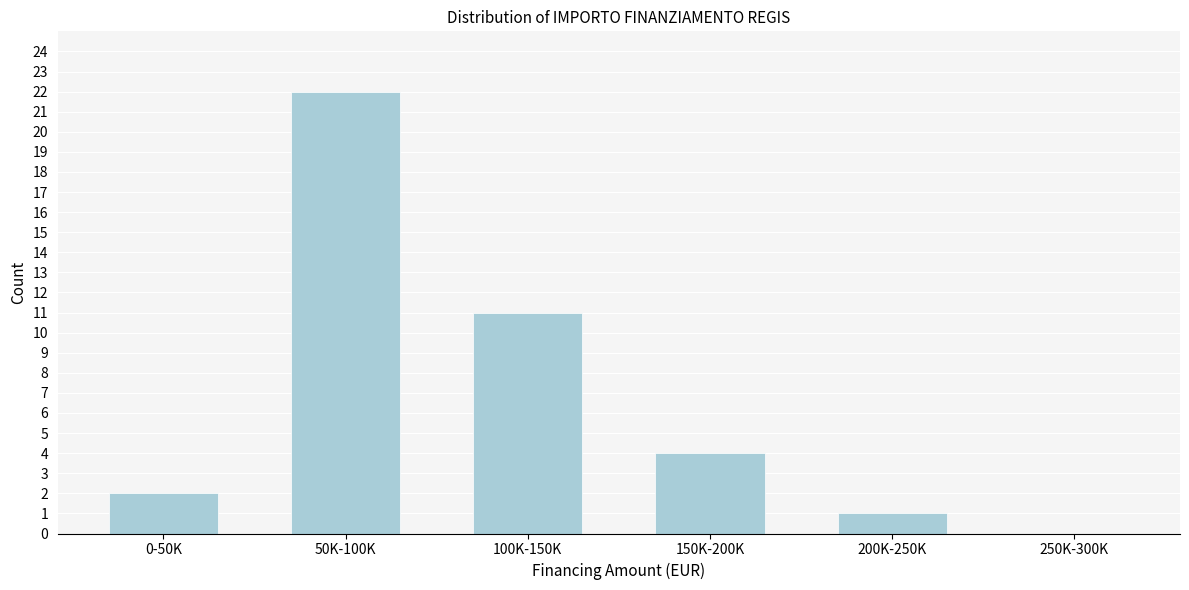

Reading left to right, list all the values displayed in this chart.

0-50K=2	50K-100K=22	100K-150K=11	150K-200K=4	200K-250K=1	250K-300K=0